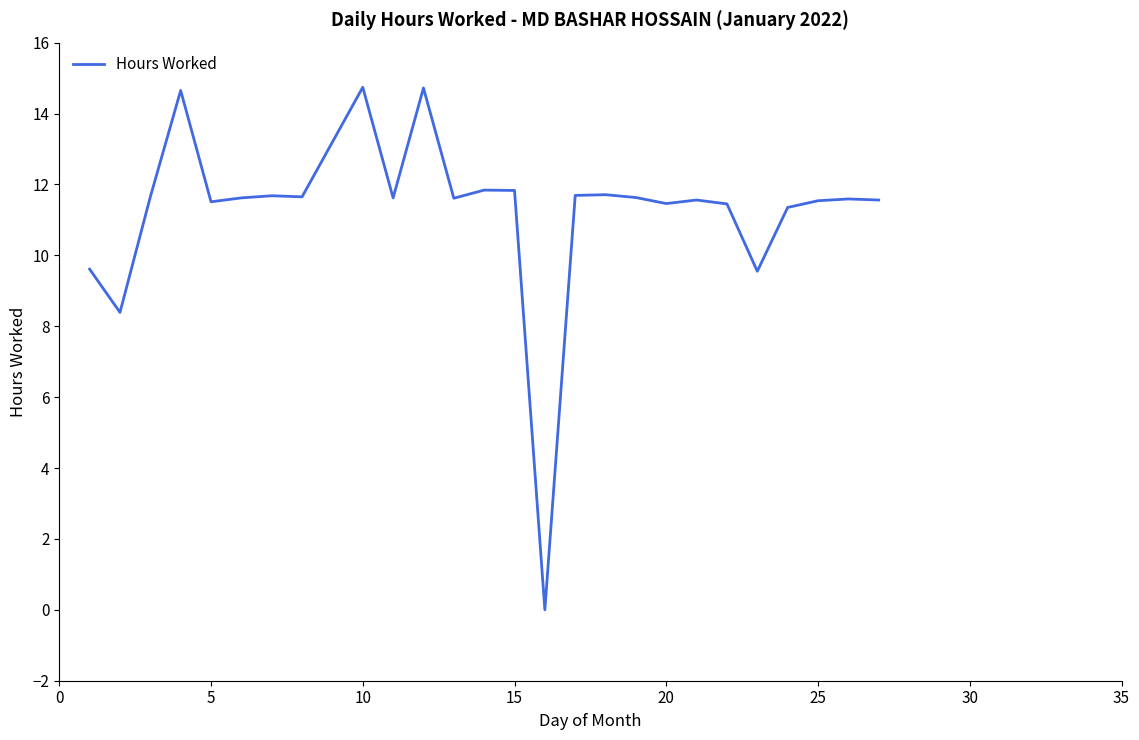

What is the difference between the maximum and minimum values?

14.7